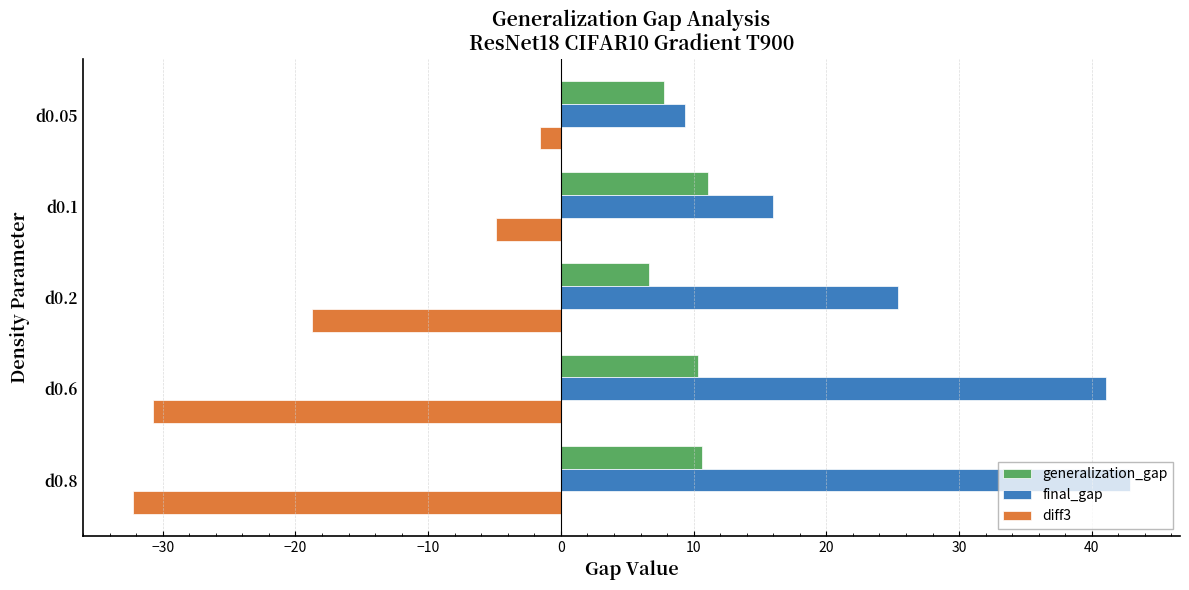

Is the value of diff3 at d0.2 greater than the value of final_gap at d0.6?

No